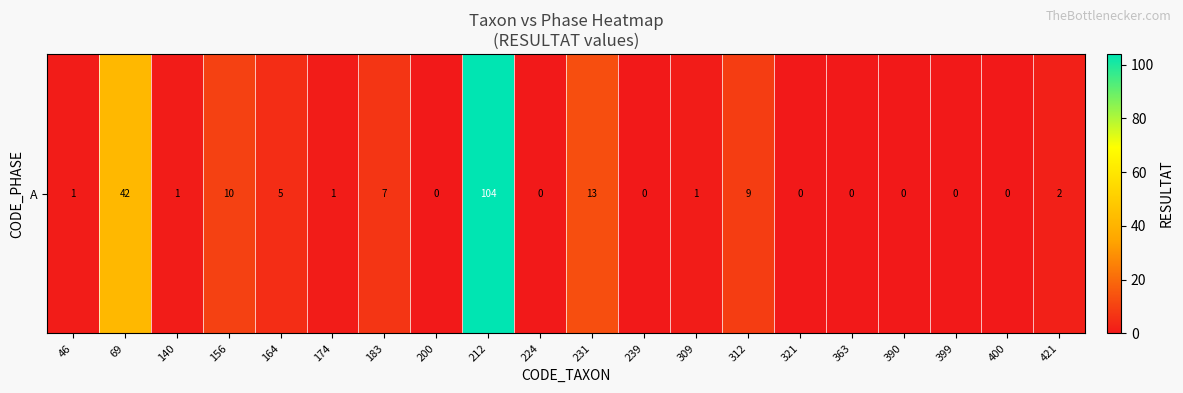

What is the average value?

10